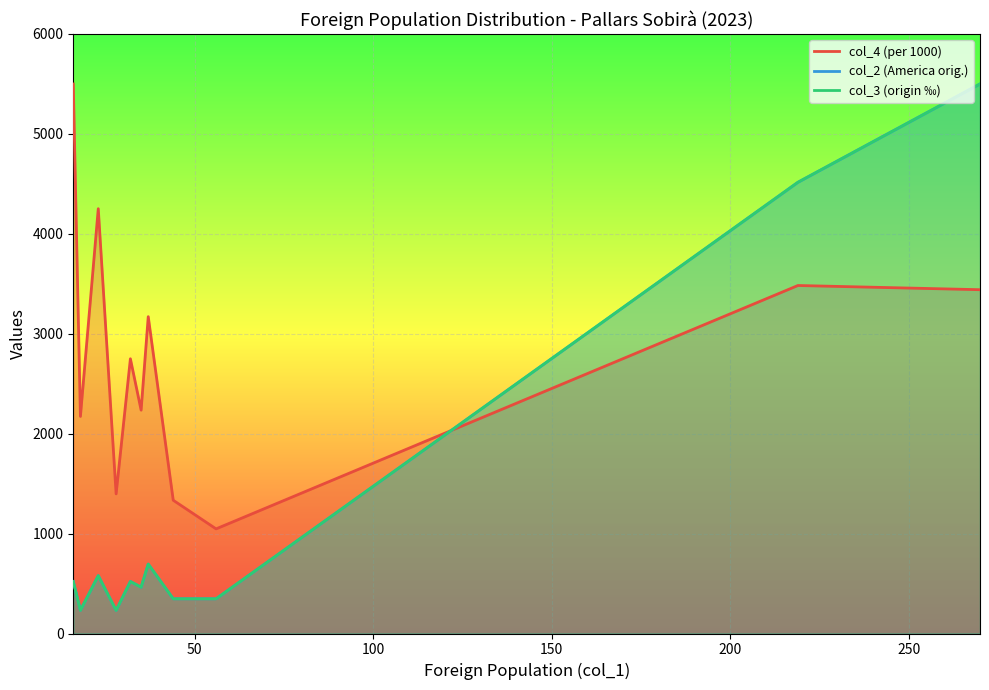

Which series ends up on top after the final intersection of col_3 (origin ‰) and col_4 (per 1000)?

col_3 (origin ‰)